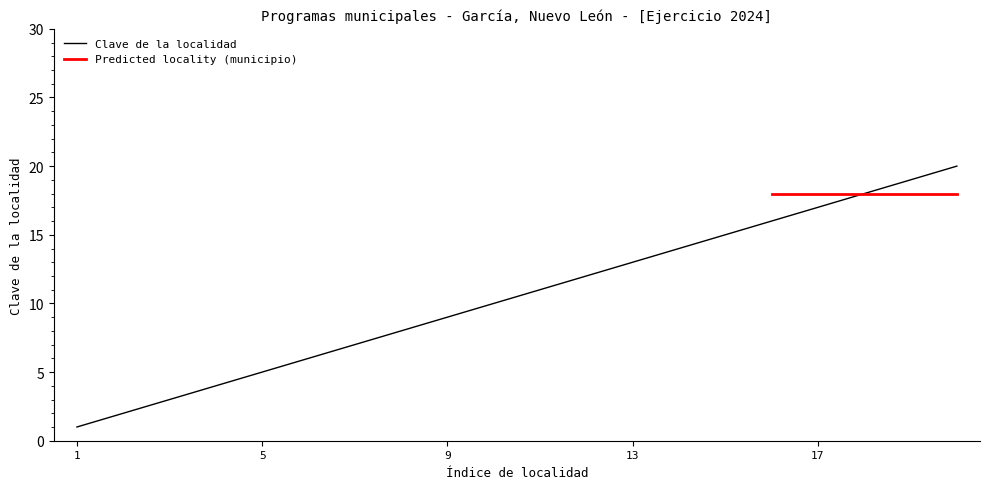

Is it true that Clave de la localidad equals 1 at 1?

True